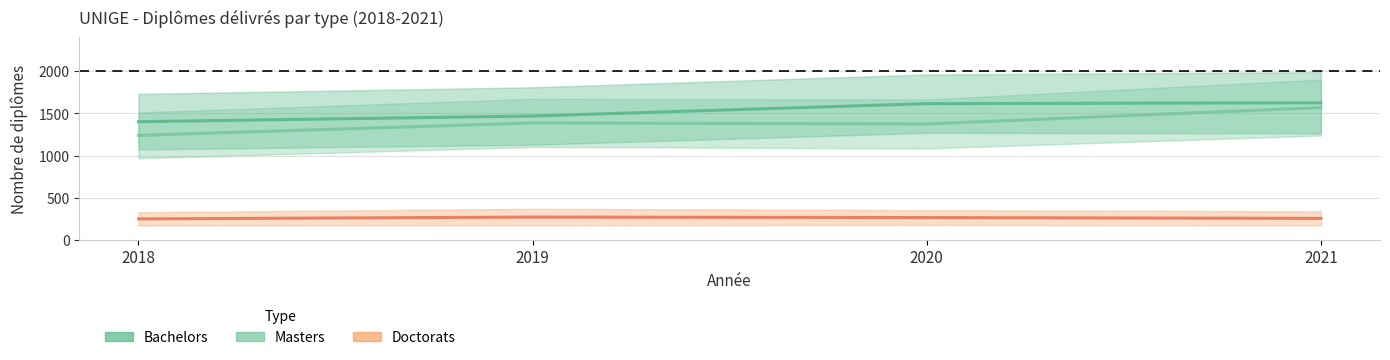

True or false: Bachelors and Masters cross at least once.

False